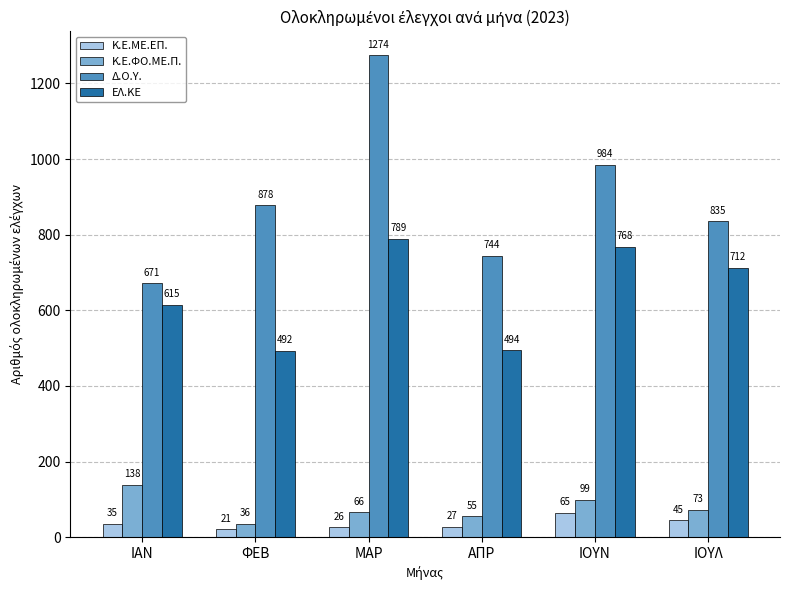

What is the approximate value of Κ.Ε.ΜΕ.ΕΠ. at ΜΑΡ?

26